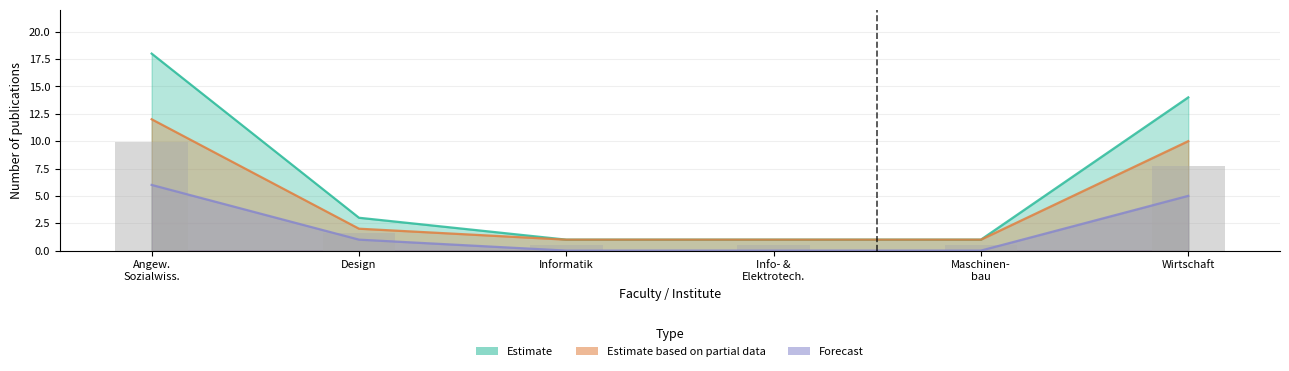

How many data points in Forecast are above 1?

2